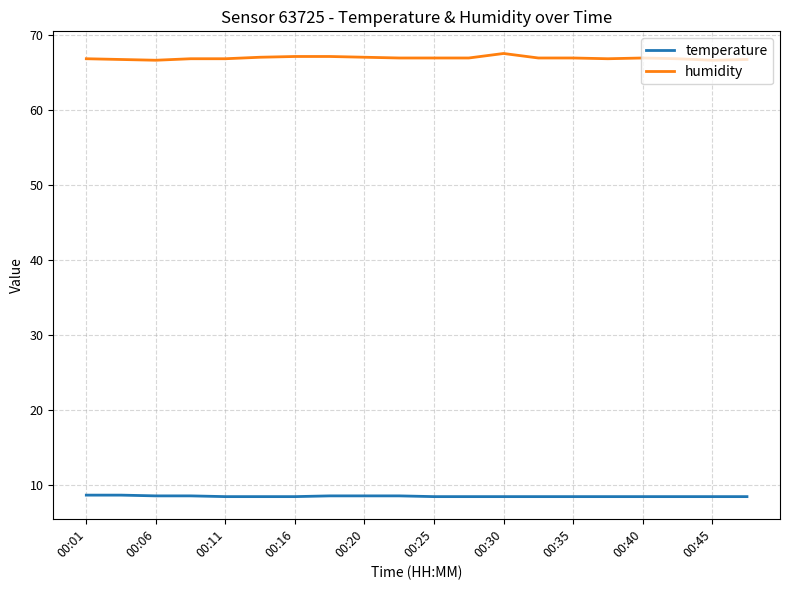

At how many categories does at least one series exceed 51?

20